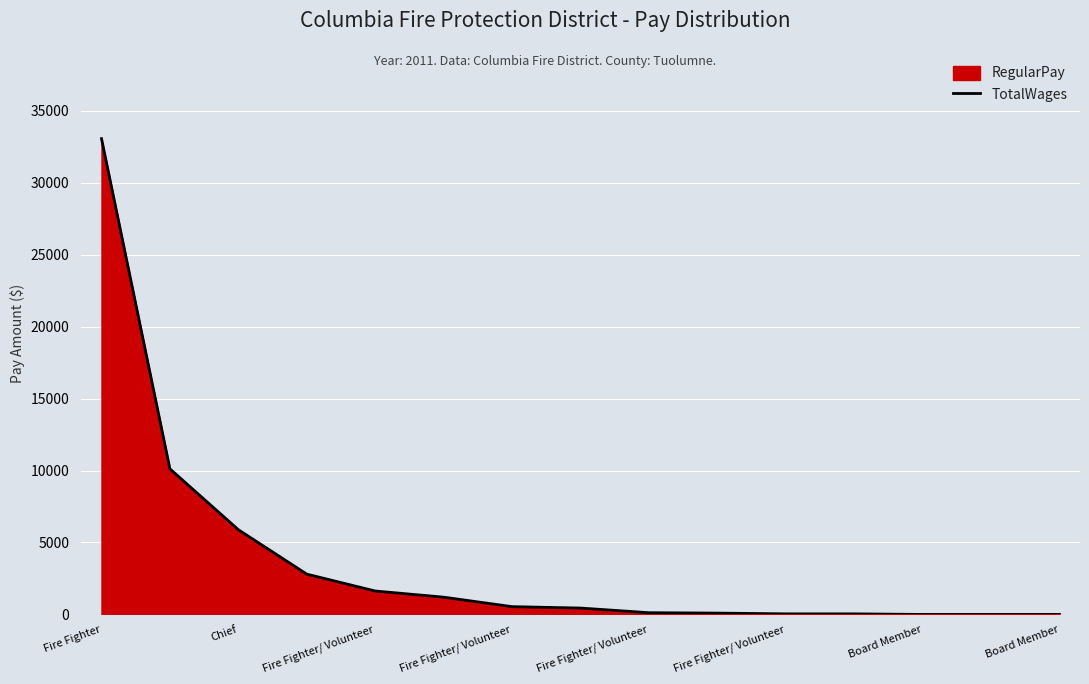

What is the difference between the second highest and second lowest values?

10115